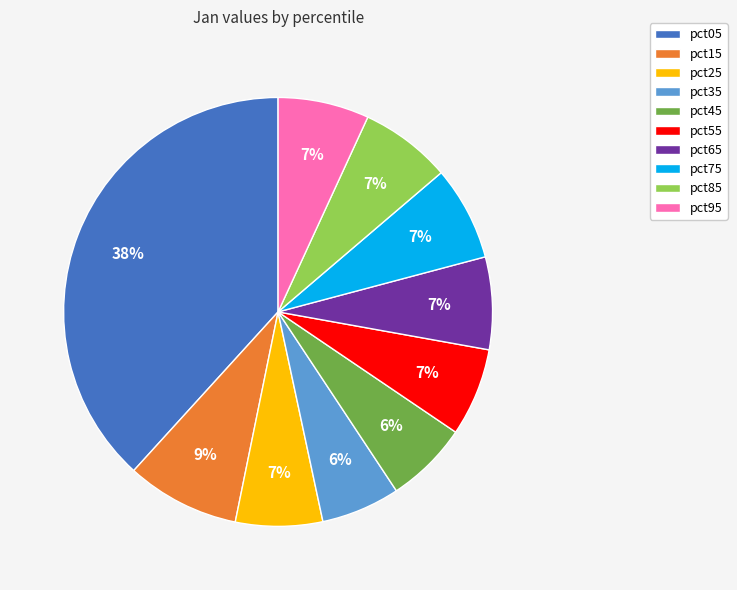

What is the ratio of the value at pct35 to the value at pct05?

0.2